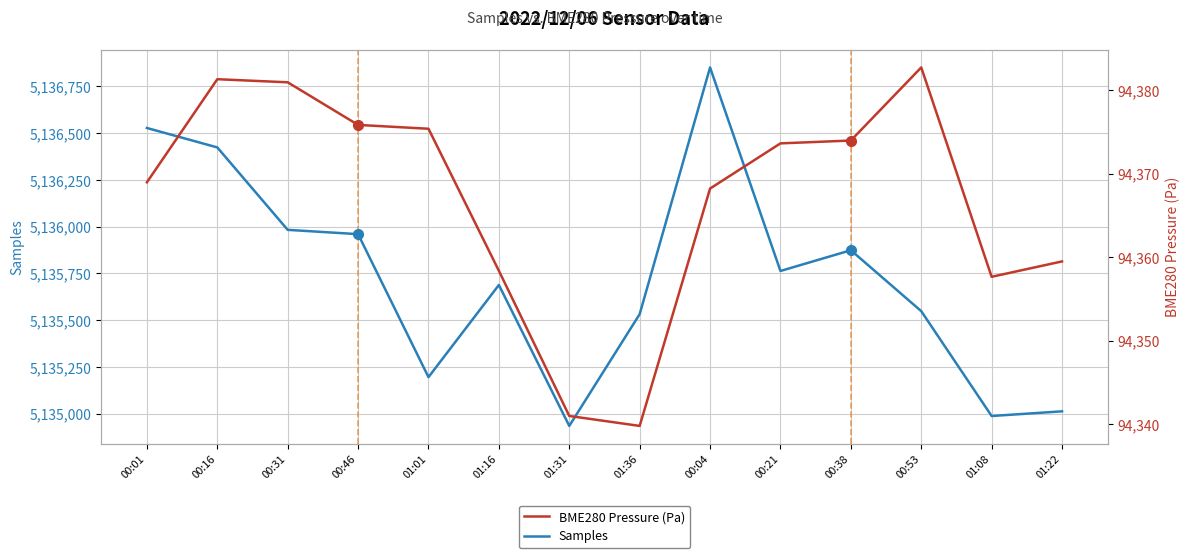

How many lines are shown in the chart?

2